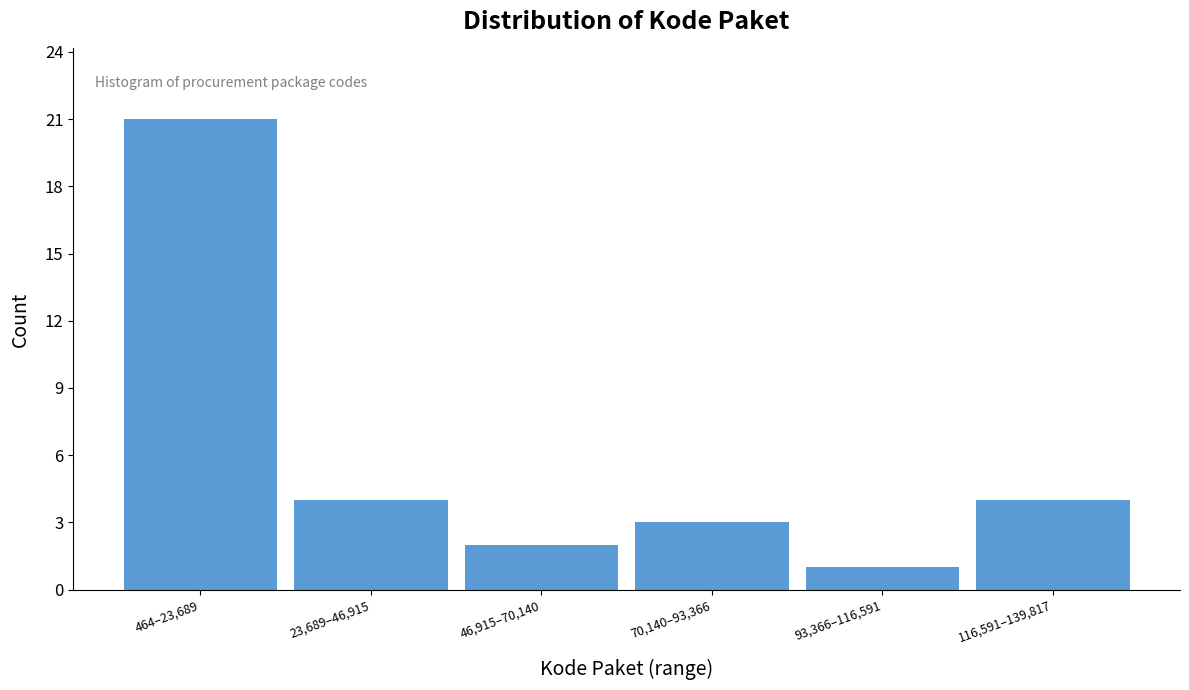

Reading left to right, transcribe all the data shown in this chart.

21	4	2	3	1	4